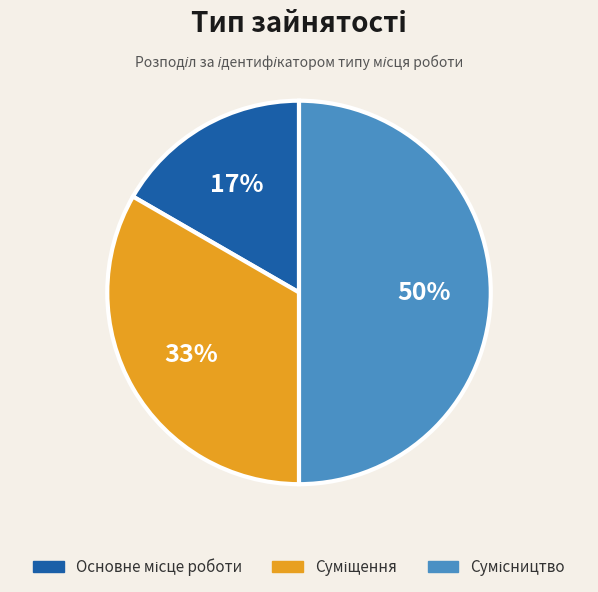

To the nearest percent, what is the average slice percentage?

33%